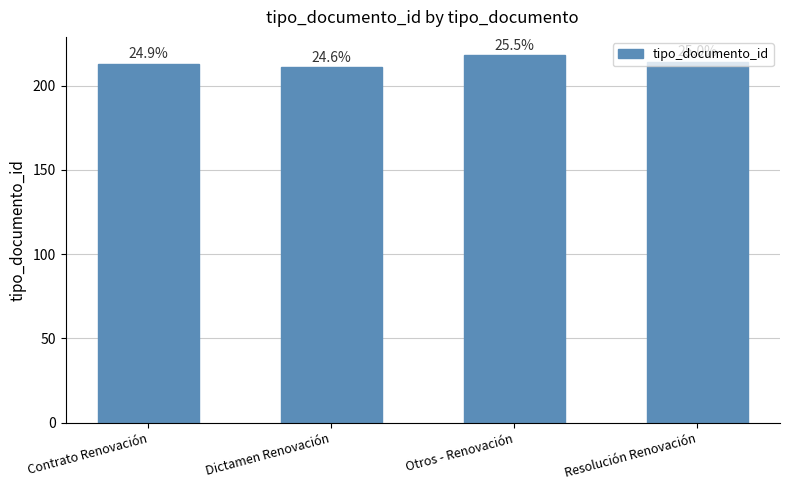

Between Contrato Renovación and Otros - Renovación, which is larger?

Otros - Renovación